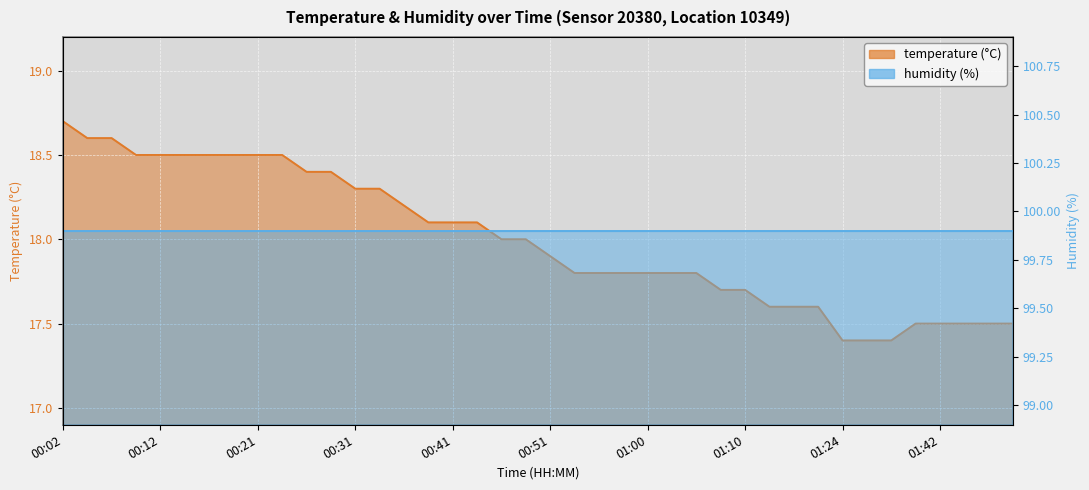

What is the difference between the maximum and minimum values?

1.3